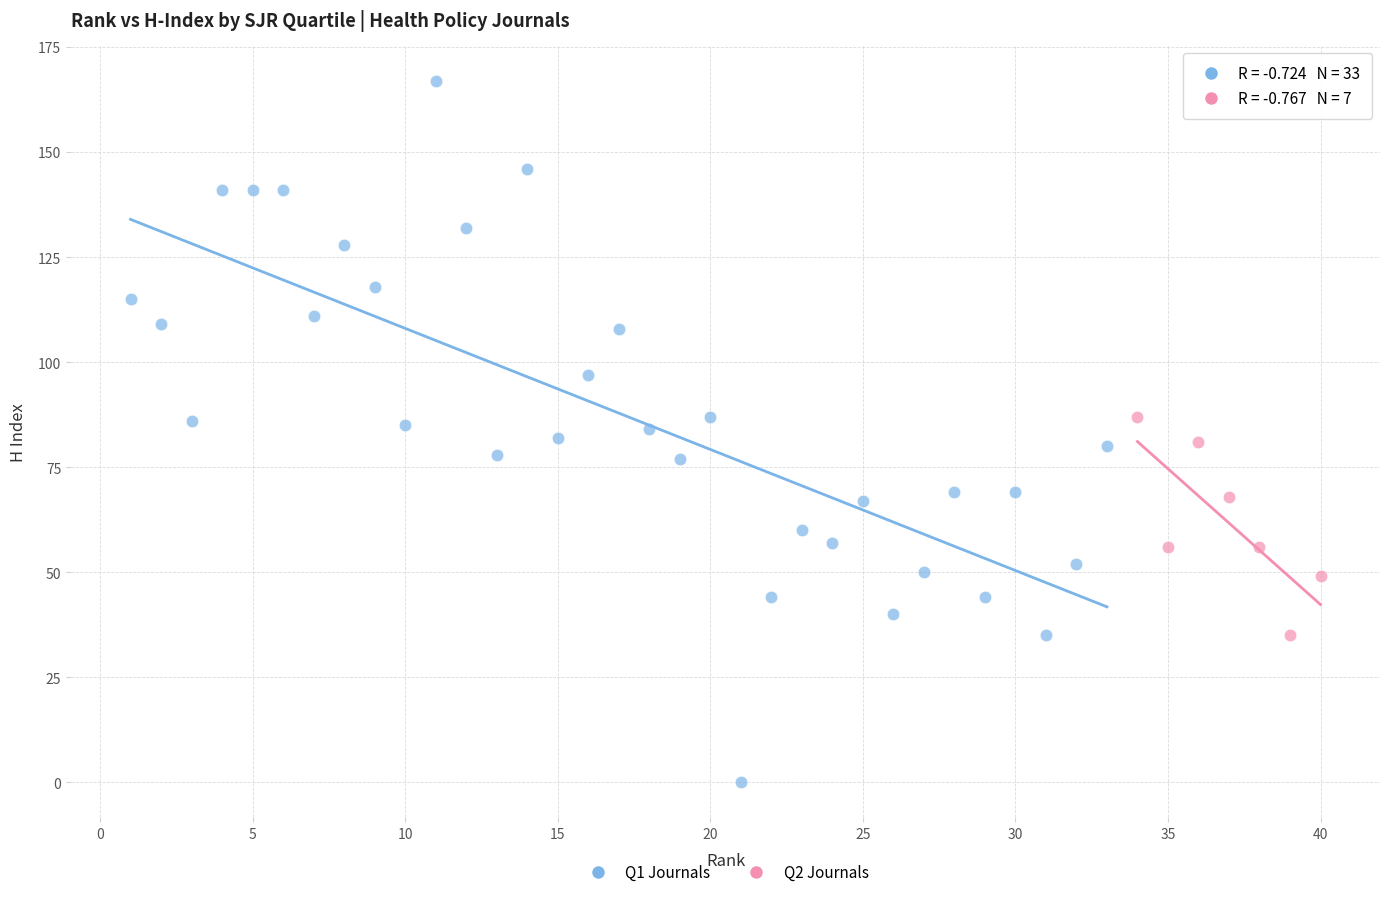

Which series has the widest spread of Y values?

Q1 Journals